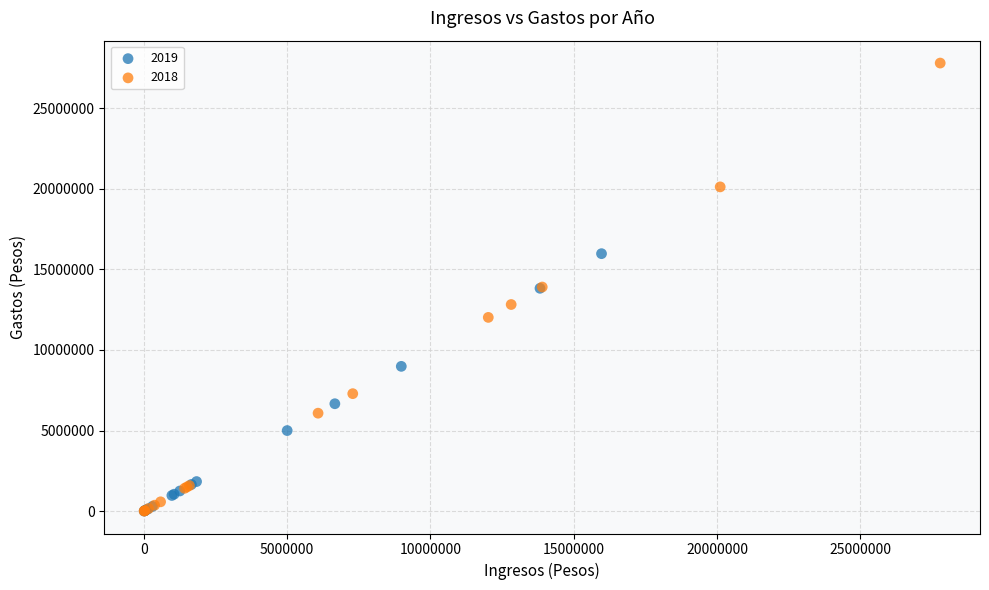

Which series has the widest spread of Y values?

2018